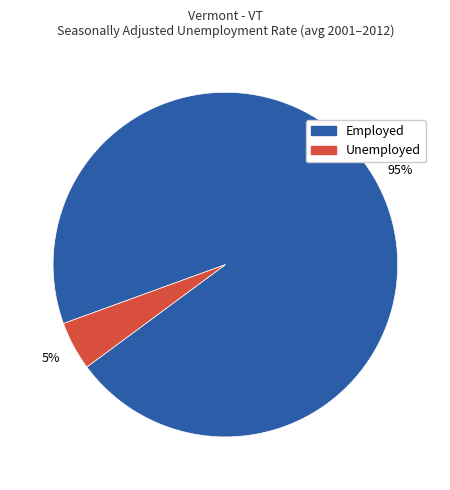

To the nearest percent, what is the average slice percentage?

50%